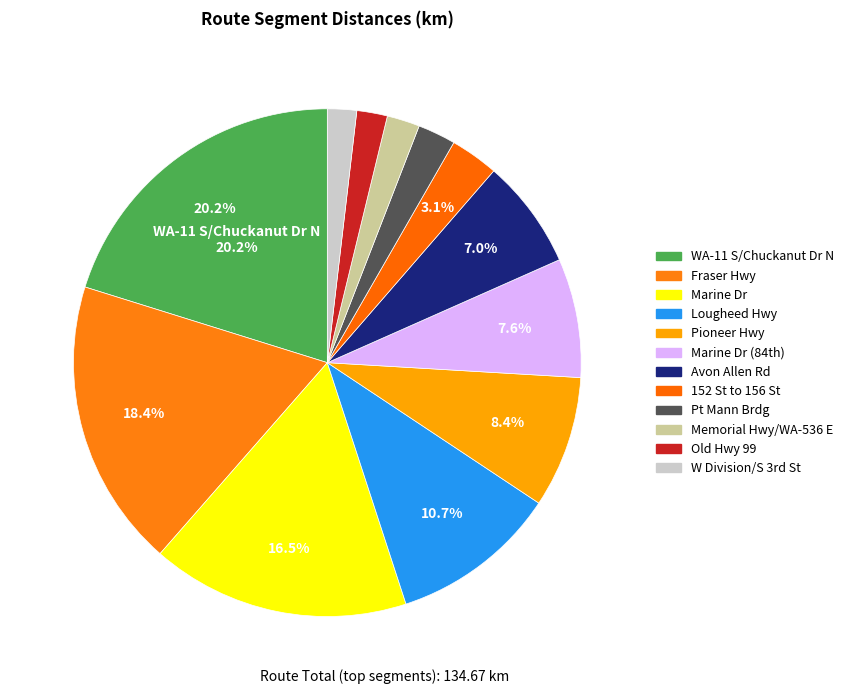

What percentage is the Pt Mann Brdg slice, to the nearest percent?

2%